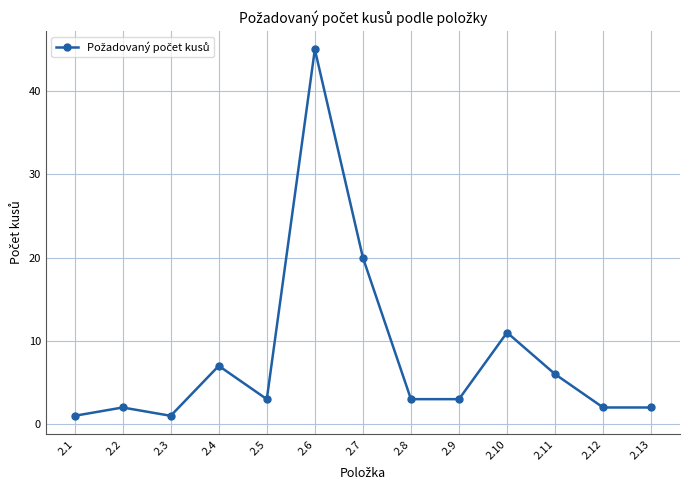

True or false: there are more than 0 points higher than both neighbors.

True